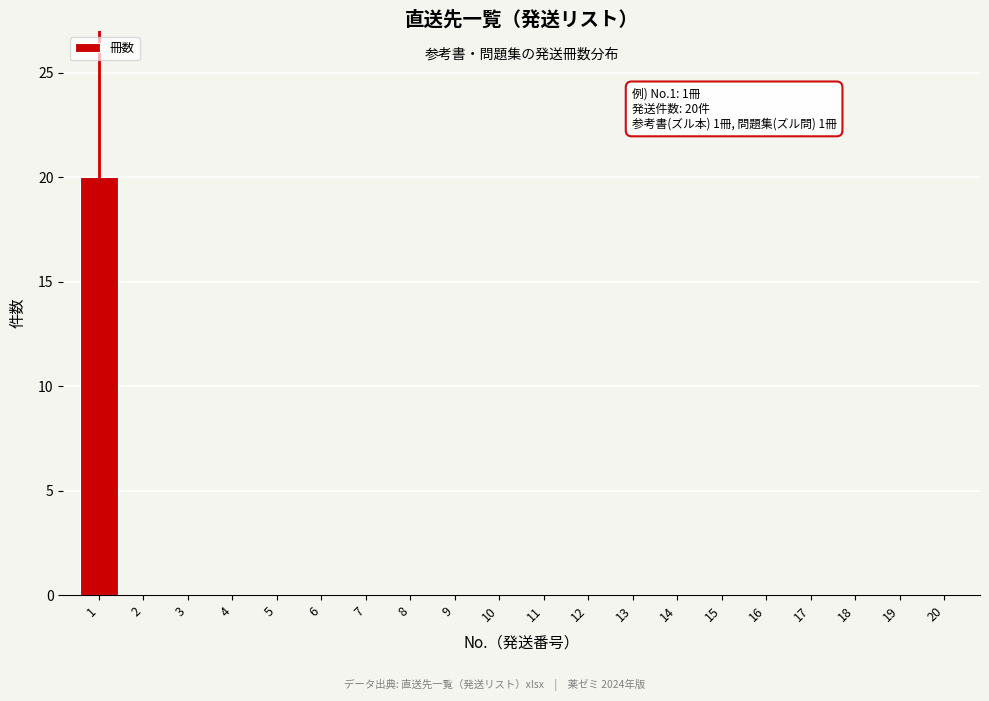

Reading left to right, what are all the values shown in this chart?

1=20	2=0	3=0	4=0	5=0	6=0	7=0	8=0	9=0	10=0	11=0	12=0	13=0	14=0	15=0	16=0	17=0	18=0	19=0	20=0